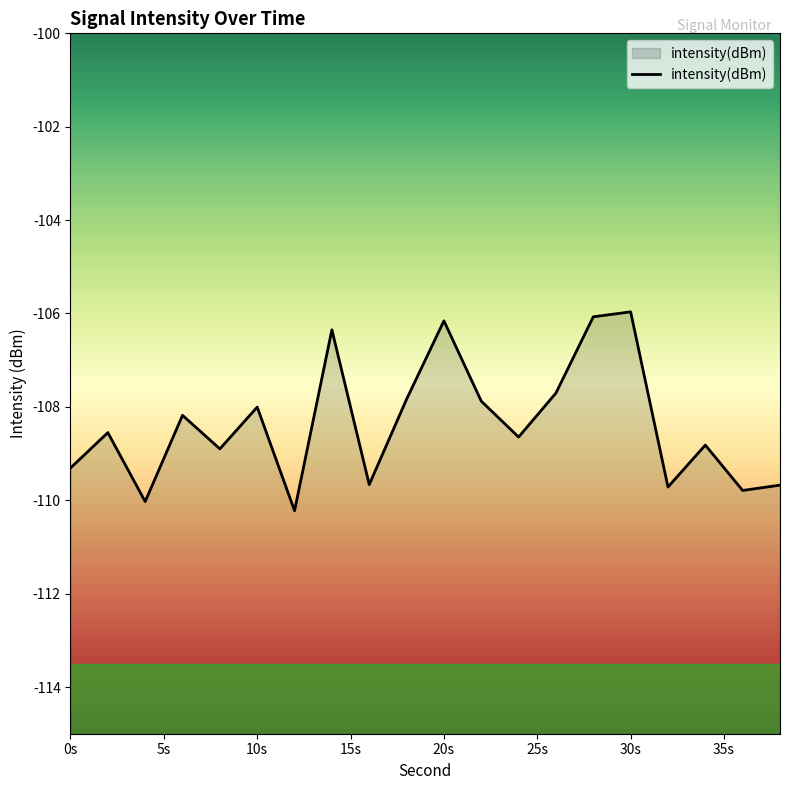

True or false: the data shows -59.6 at 20s.

False